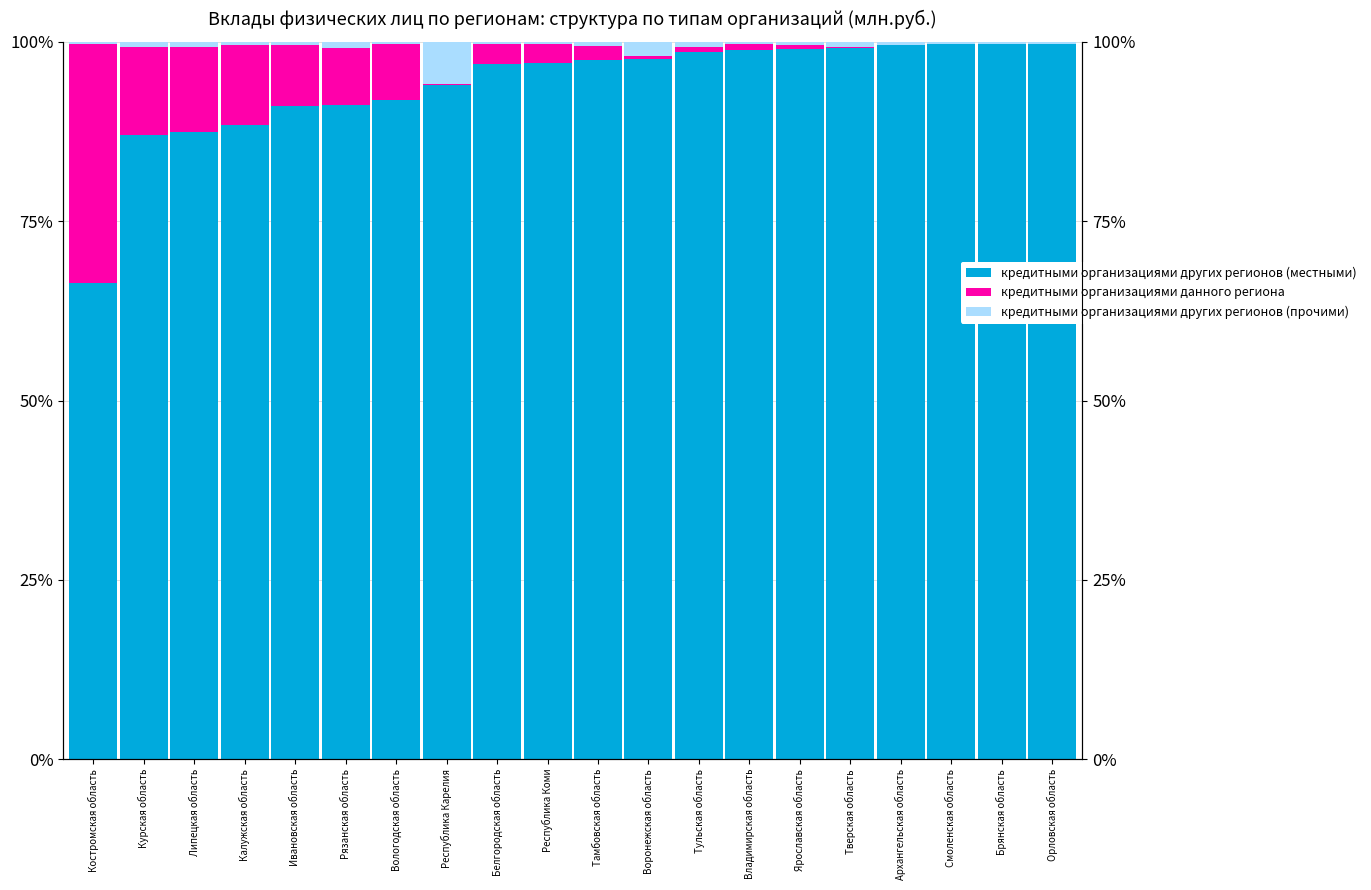

Where is кредитными организациями других регионов (местными) nearest to the value 83?

Курская область